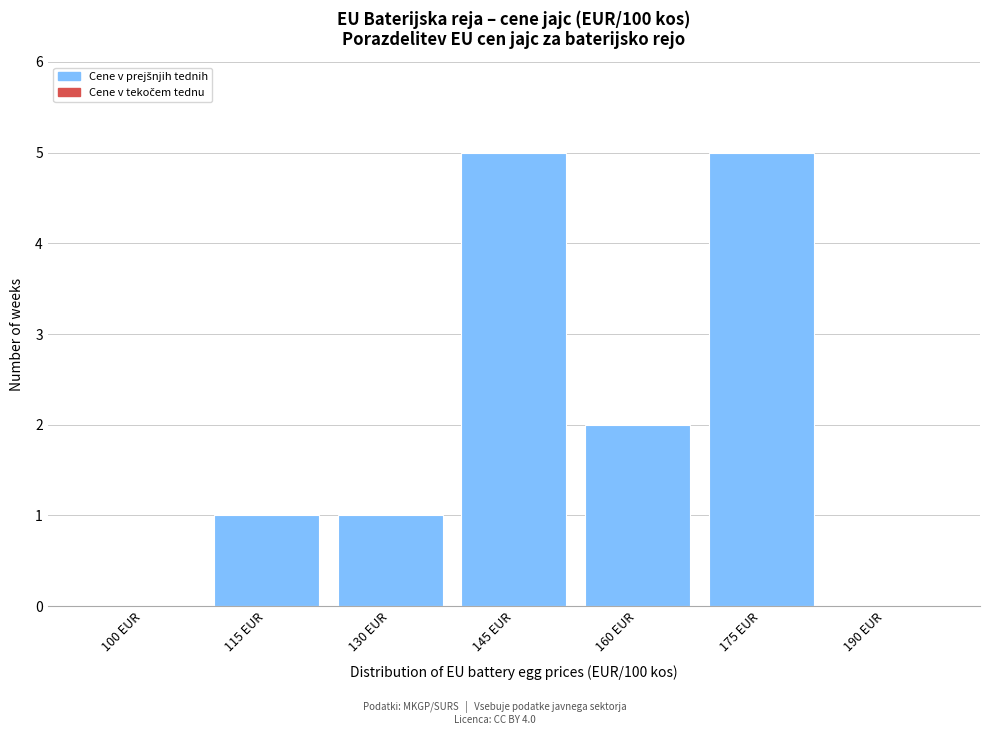

Reading left to right, list all the values displayed in this chart.

100 EUR=0	115 EUR=1	130 EUR=1	145 EUR=5	160 EUR=2	175 EUR=5	190 EUR=0